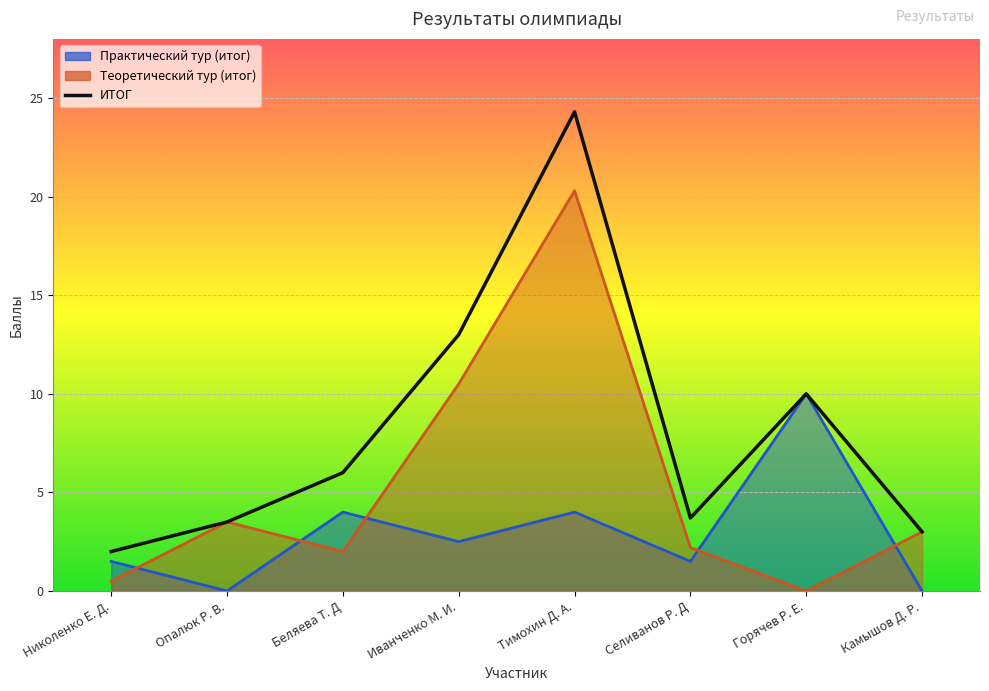

Reading right to left, extract all data points from this chart.

Практический тур (итог): Камышов Д. Р.=0.0	Горячев Р. Е.=10.0	Селиванов Р. Д=1.5	Тимохин Д. А.=4.0	Иванченко М. И.=2.5	Беляева Т. Д=4.0	Опалюк Р. В.=0.0	Николенко Е. Д.=1.5
Теоретический тур (итог): Камышов Д. Р.=3.0	Горячев Р. Е.=0.0	Селиванов Р. Д=2.2	Тимохин Д. А.=20.3	Иванченко М. И.=10.5	Беляева Т. Д=2.0	Опалюк Р. В.=3.5	Николенко Е. Д.=0.5
ИТОГ: Камышов Д. Р.=3.0	Горячев Р. Е.=10.0	Селиванов Р. Д=3.7	Тимохин Д. А.=24.3	Иванченко М. И.=13.0	Беляева Т. Д=6.0	Опалюк Р. В.=3.5	Николенко Е. Д.=2.0